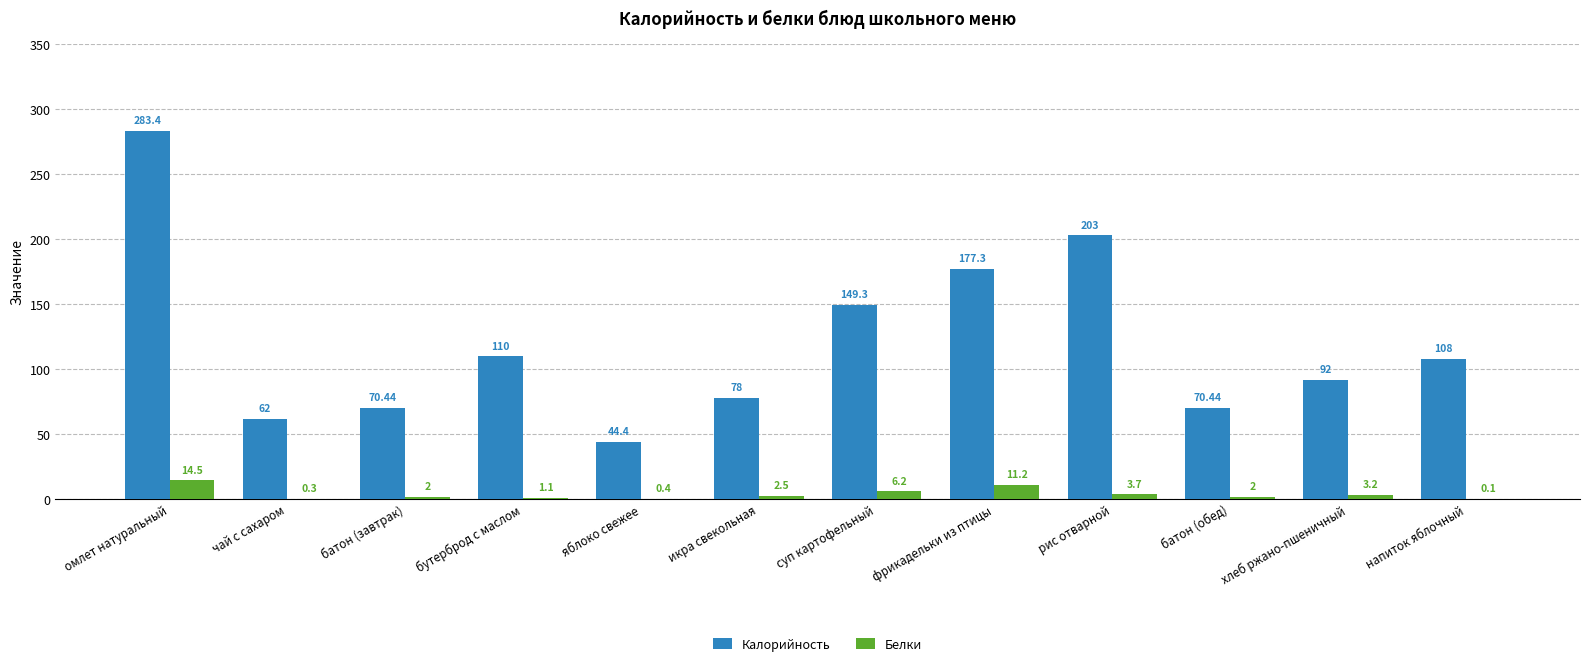

Where does the Калорийность series first go above 108?

омлет натуральный